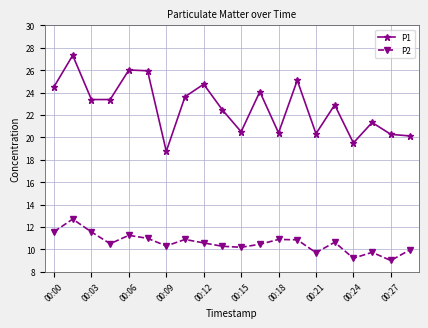

What is the maximum value for P1?

27.3